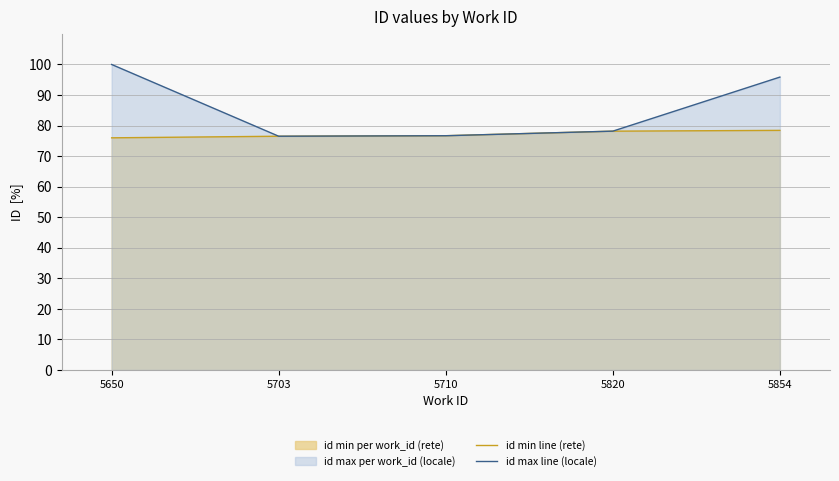

Is it true that id min line (rete) equals 42.5 at 5650?

False